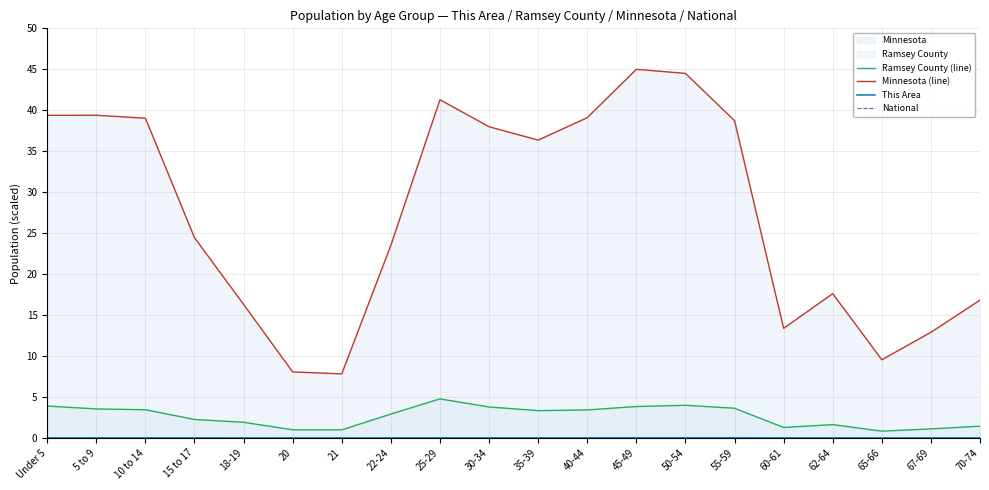

What is the difference between the maximum and minimum values in the National series?

2033.3